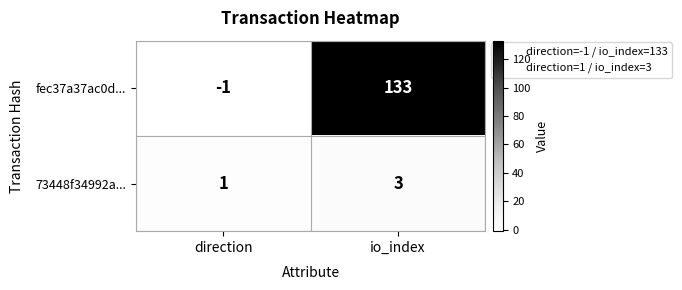

Which series has the widest spread of values?

fec37a37ac0d...